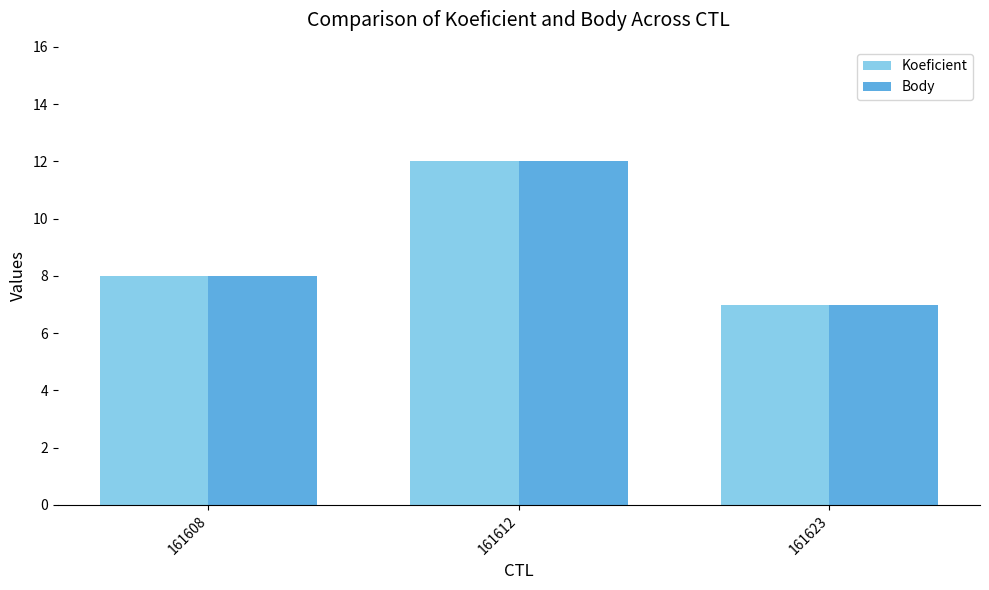

Reading right to left, transcribe all the data shown in this chart.

Koeficient: 7	12	8
Body: 7	12	8